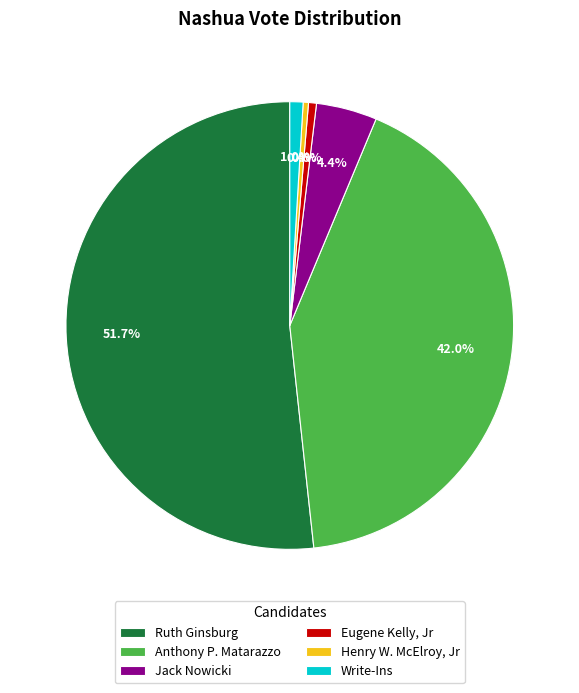

What is the largest slice in the pie chart?

Ruth Ginsburg